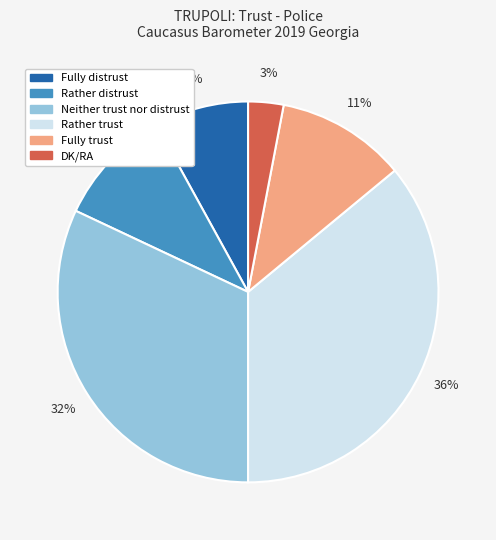

Which category has the smallest portion of the pie?

DK/RA